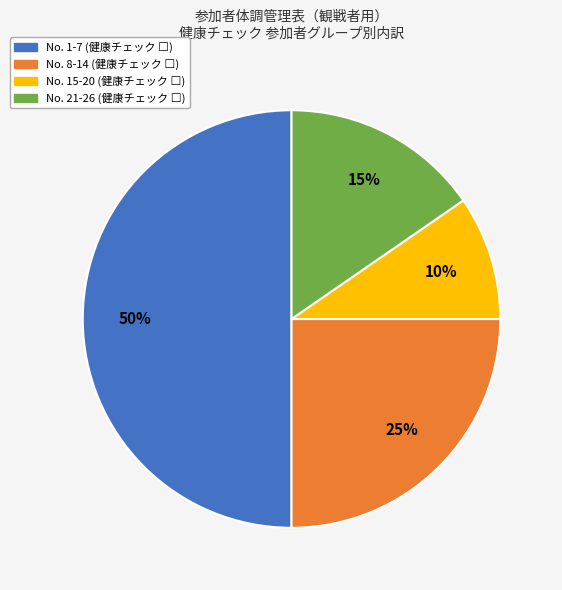

To the nearest percent, what is the average slice percentage?

25%